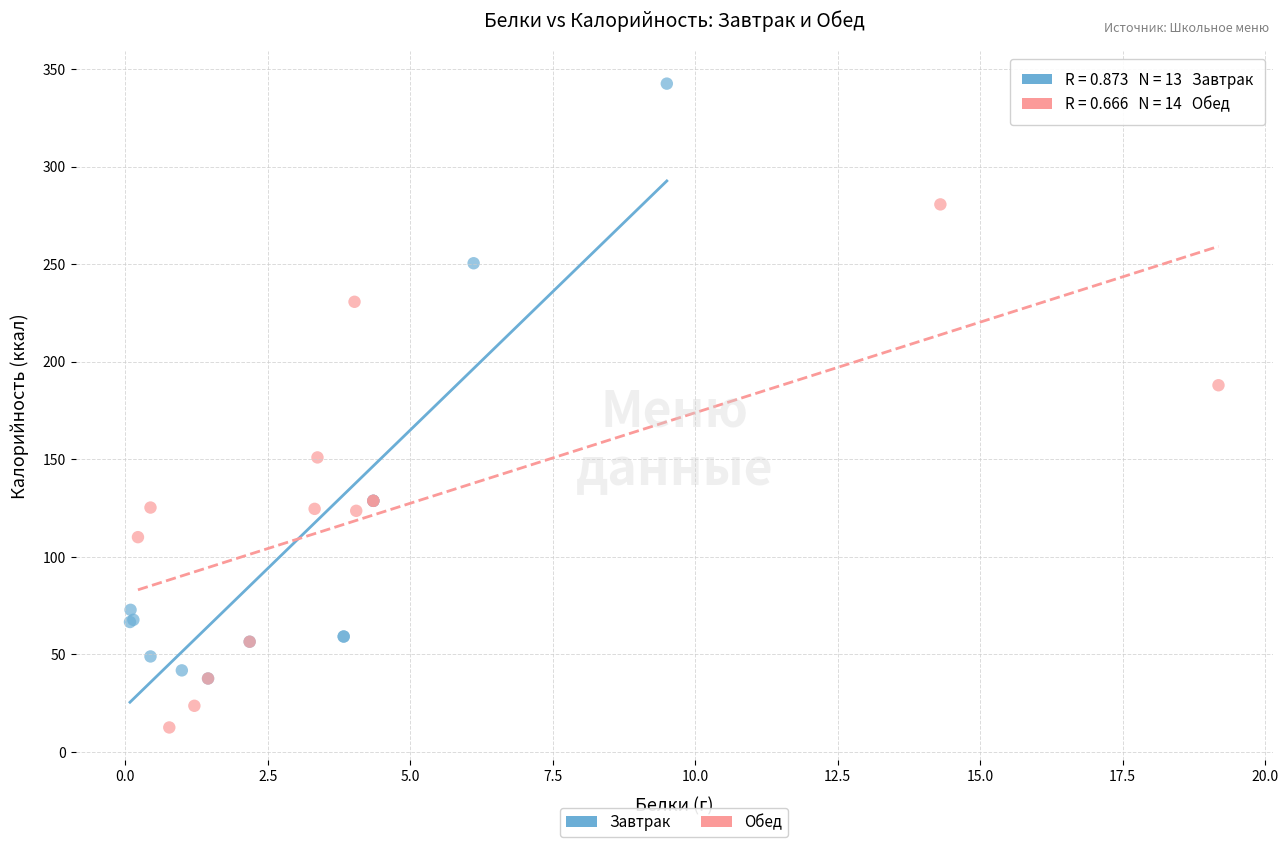

Which series has the widest spread of Y values?

Завтрак